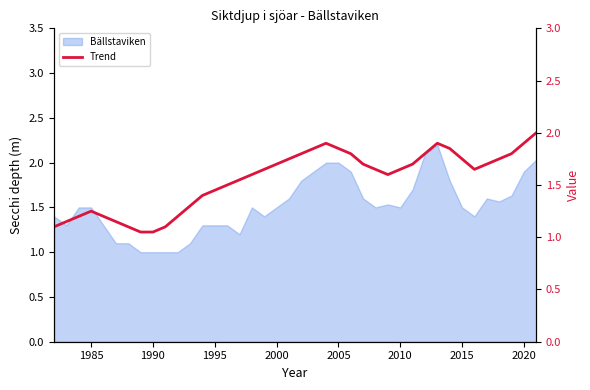

Is it true that the value at 20 is 2.9?

False